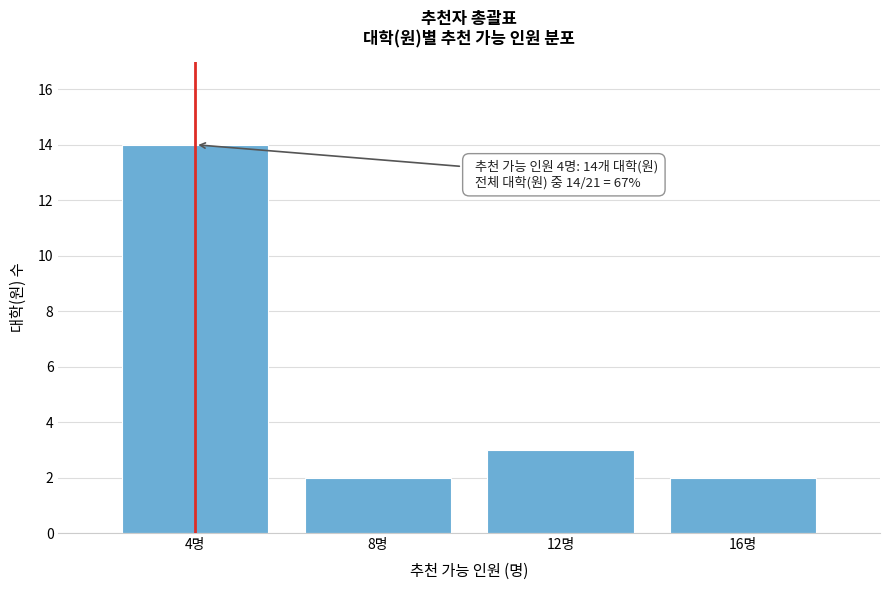

Reading left to right, what are all the values shown in this chart?

4명=14	8명=2	12명=3	16명=2